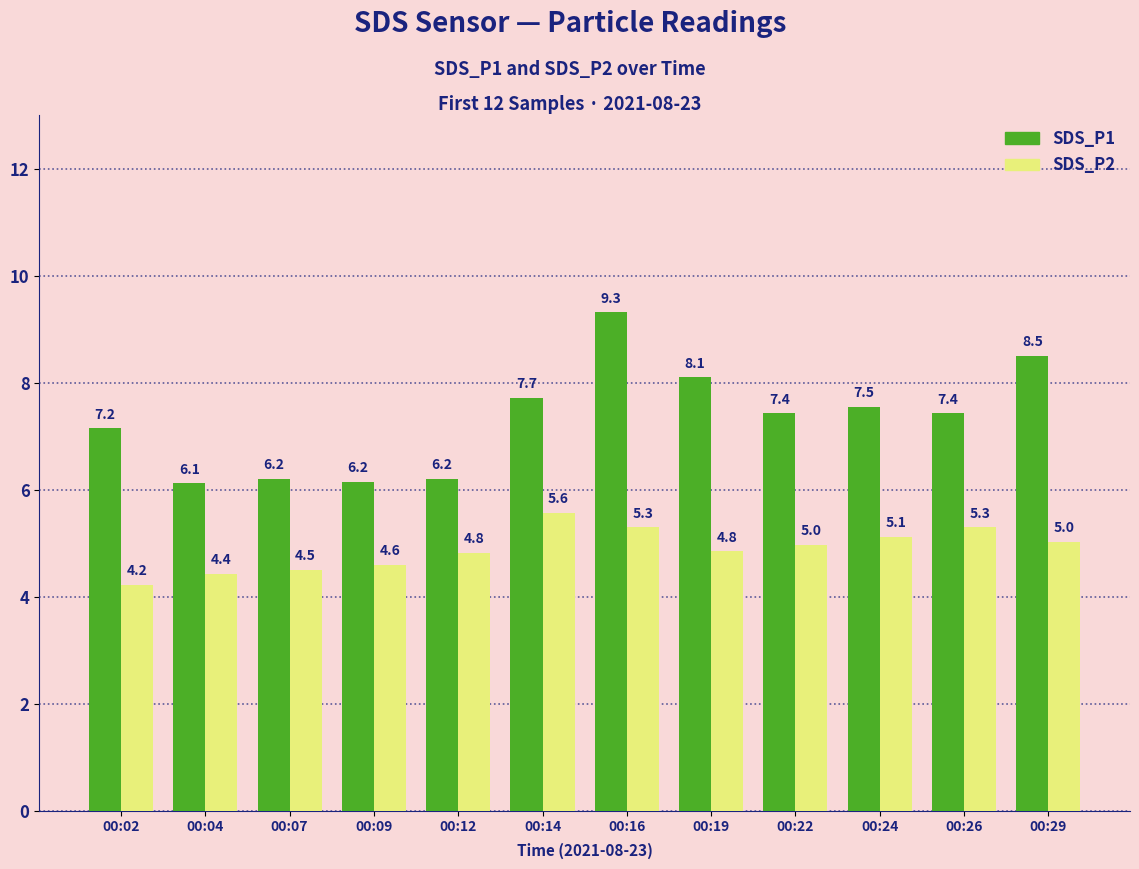

The SDS_P1 series shows 5.3 at 00:16. True or false?

False